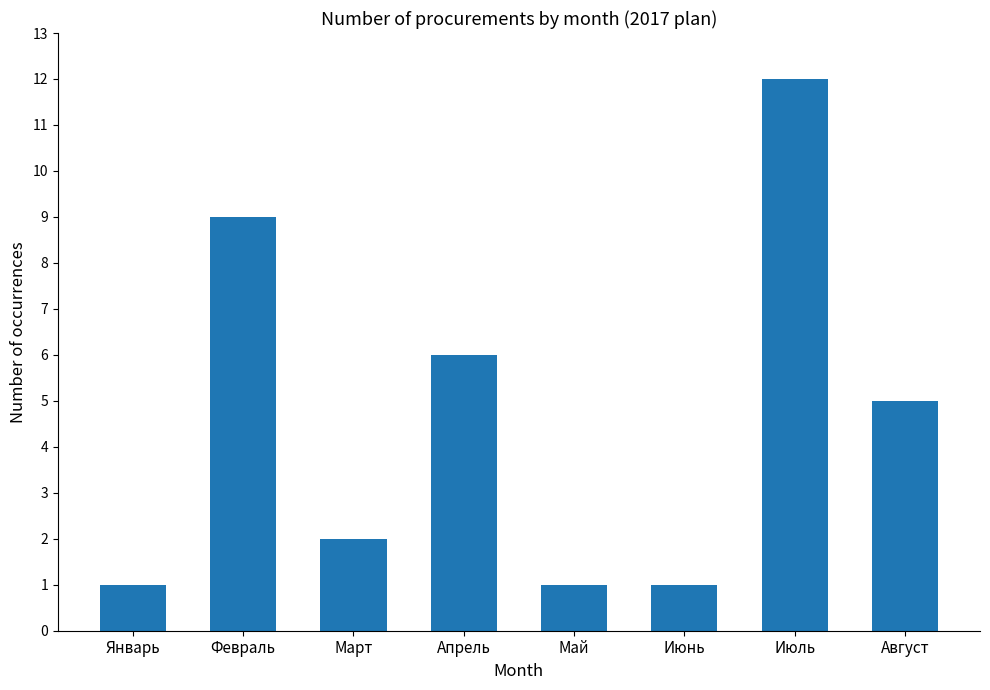

What is the label of the 4th bar from the right?

Май